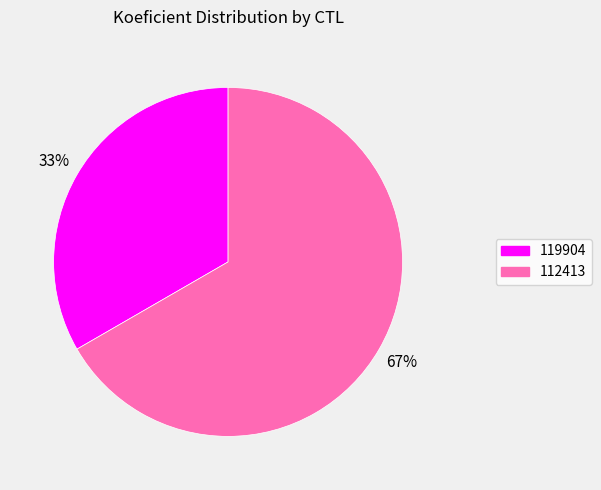

Do 119904 and 112413 together represent more than half of the pie?

Yes